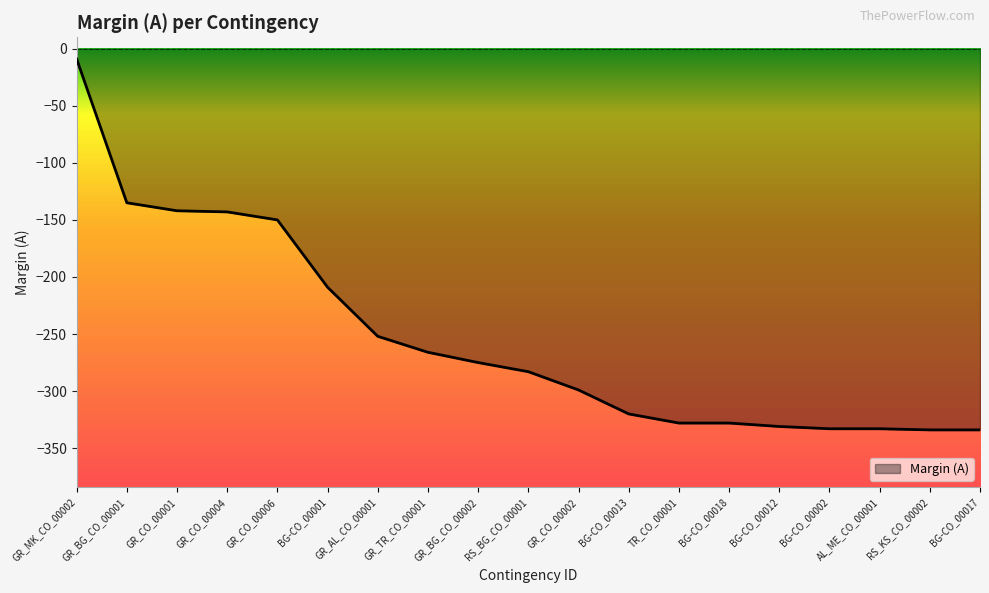

What is the greatest value displayed?

-9